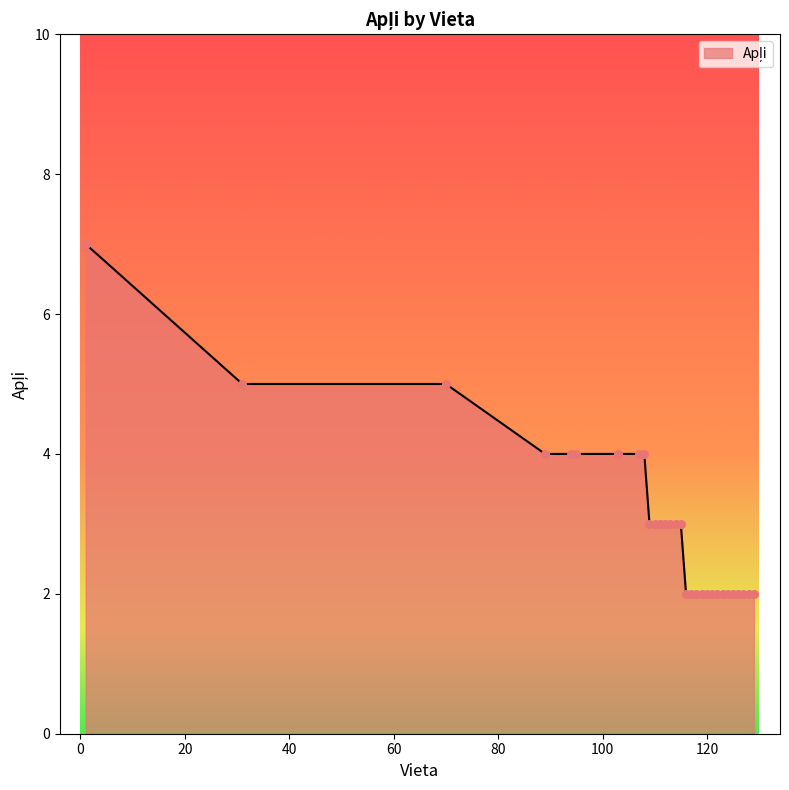

What is the maximum value shown in the chart?

7